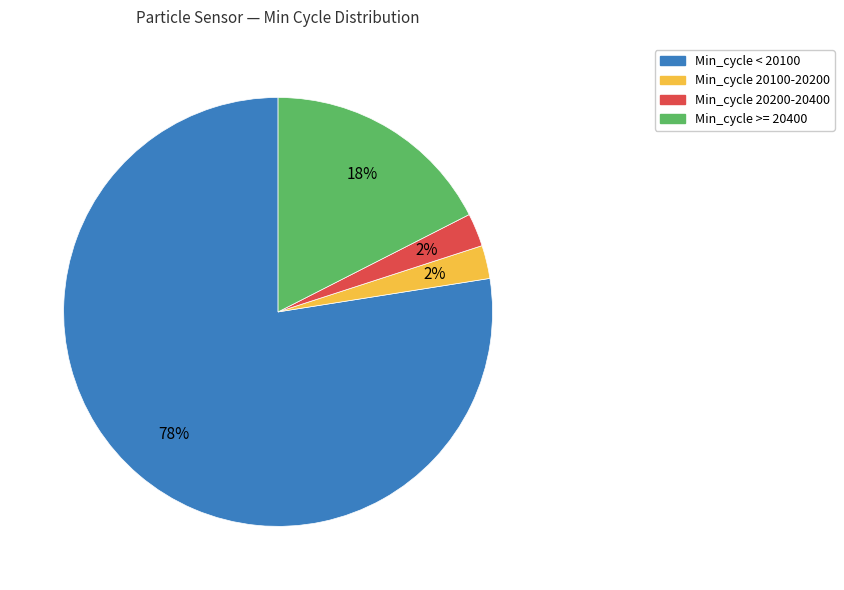

To the nearest percent, what is the difference between the largest and smallest slice percentages?

75%